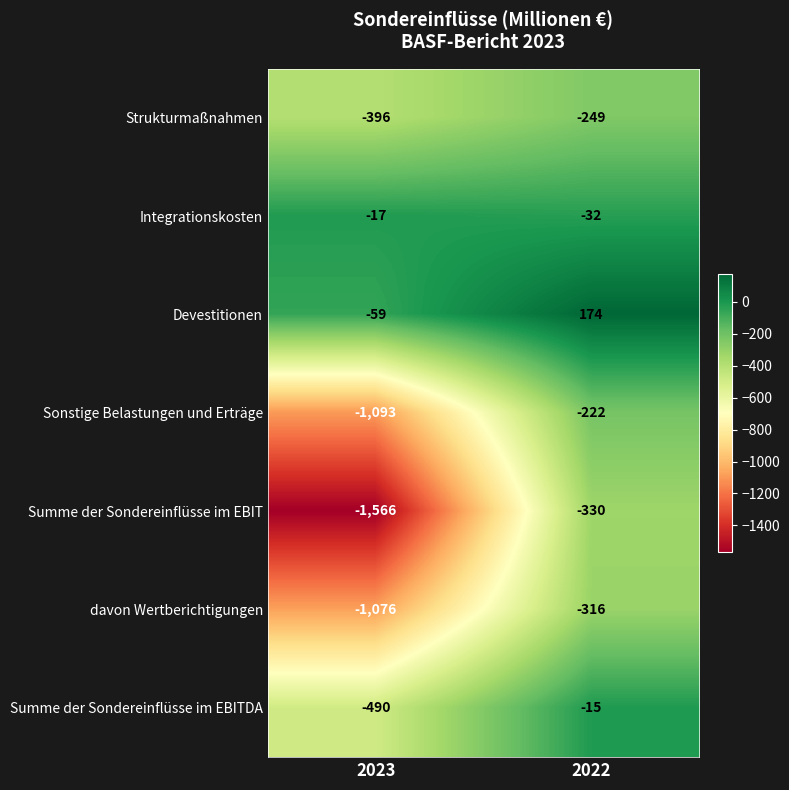

What is the approximate value of Devestitionen at 2022?

174